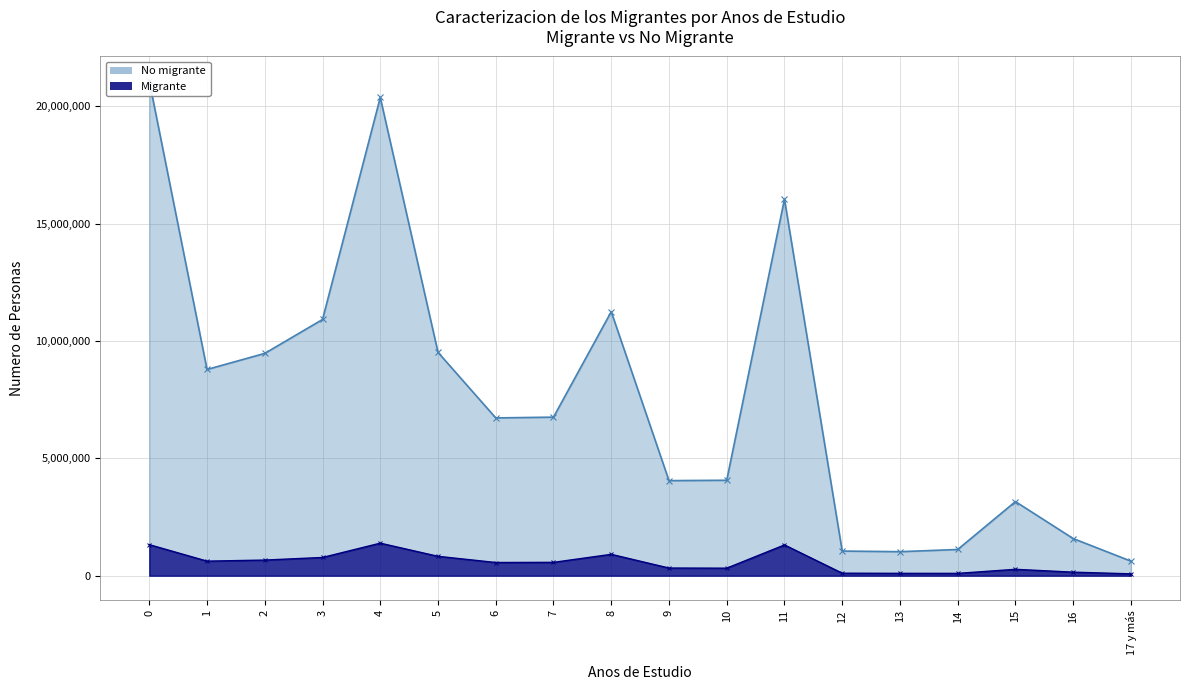

The Migrante series shows 1311195 at 11. True or false?

True